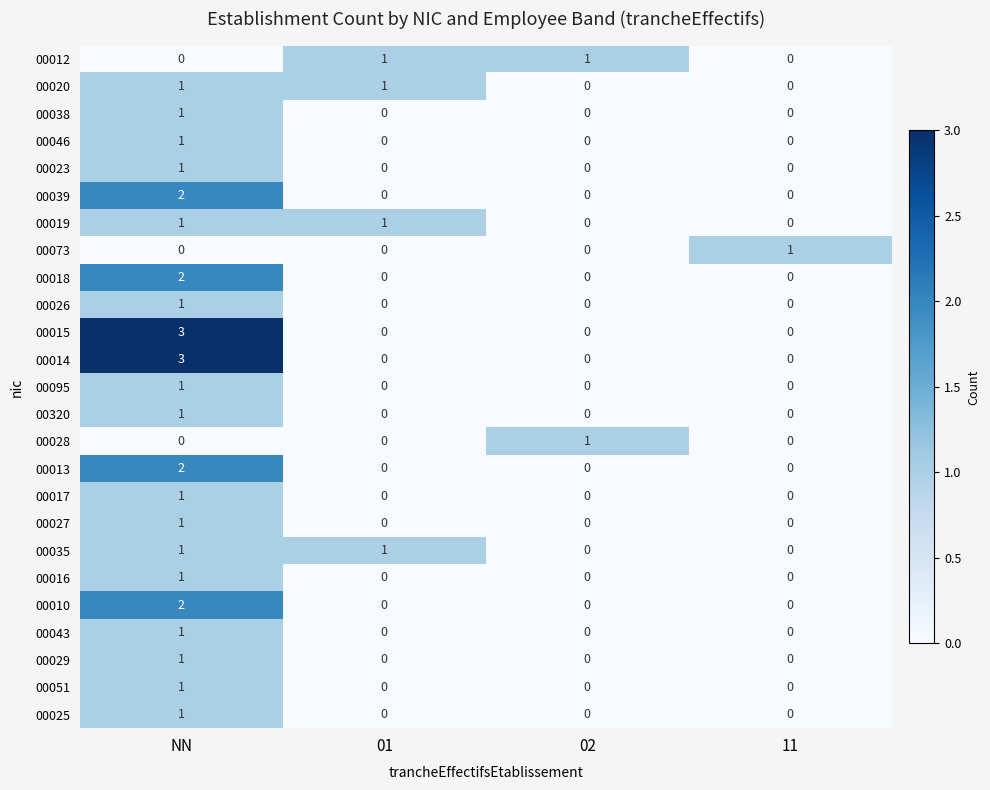

The value of 00016 at 02 is 0. True or false?

True